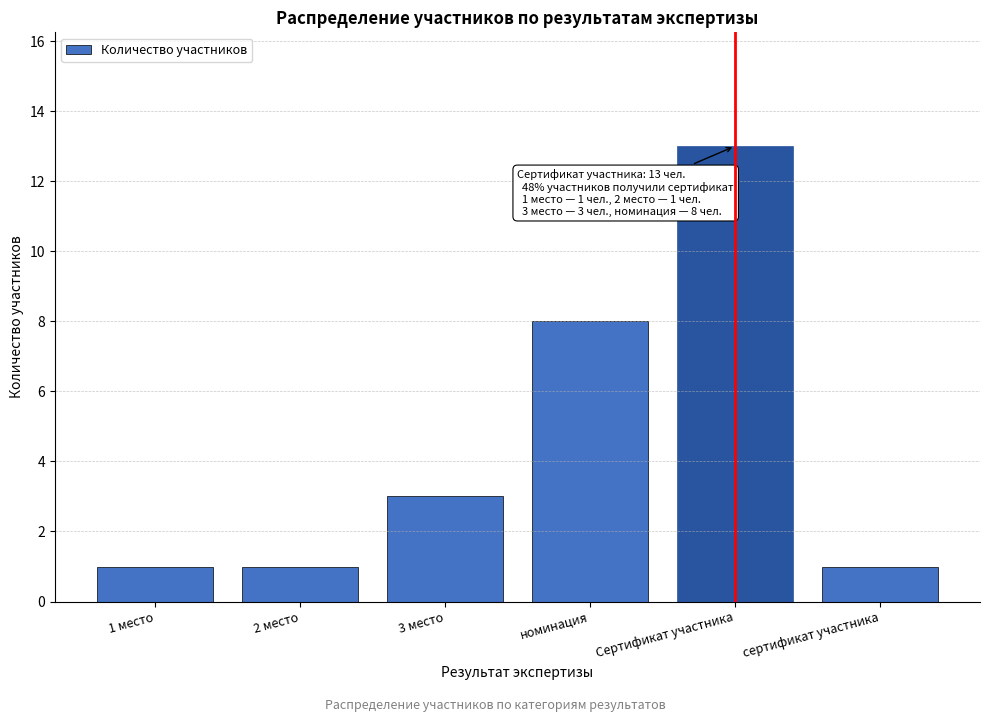

Reading left to right, extract all data points from this chart.

1	1	3	8	13	1